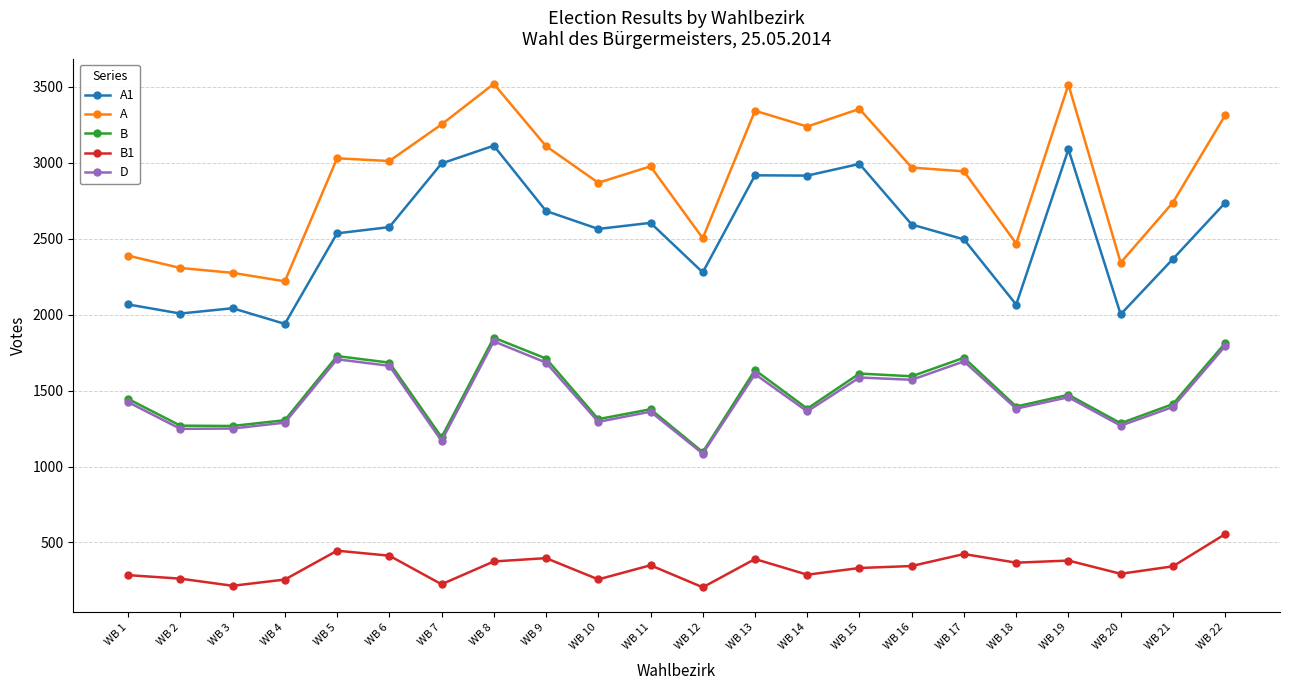

What are all the series names shown in the legend?

A1, A, B, B1, D